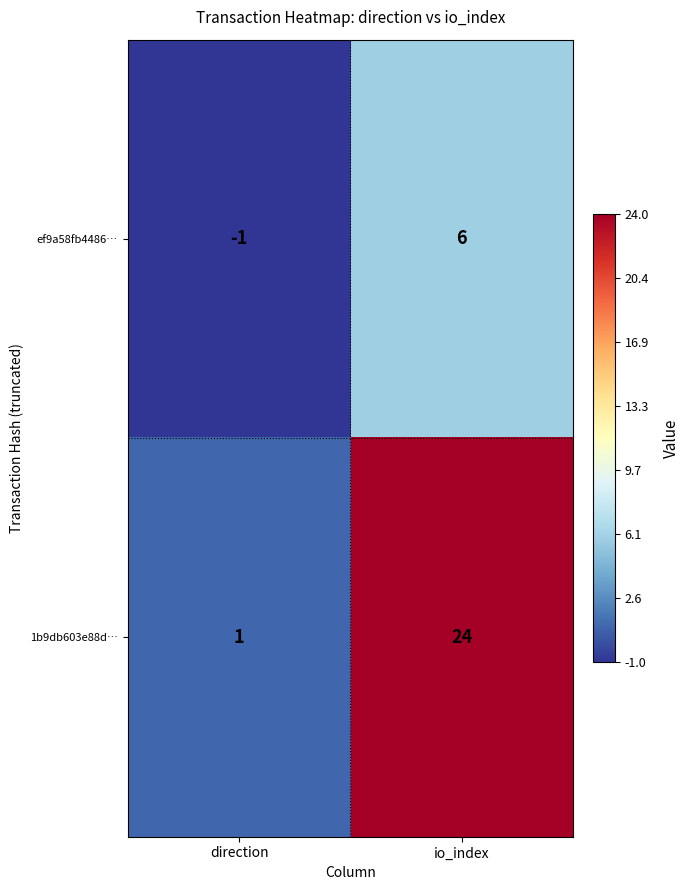

What is the spread (max minus min) of values at io_index?

18